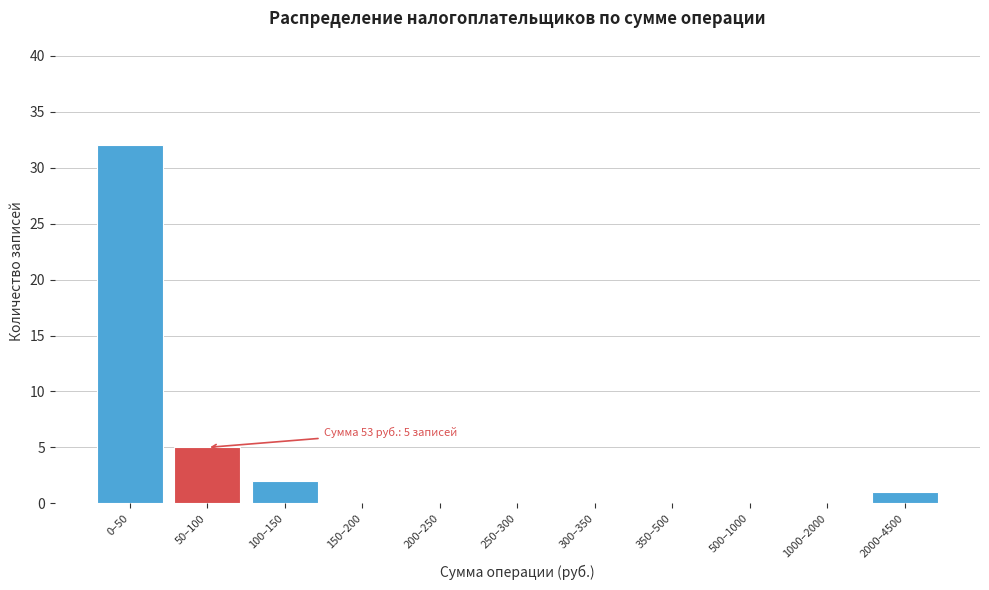

Reading left to right, list all the values displayed in this chart.

0–50=32	50–100=5	100–150=2	150–200=0	200–250=0	250–300=0	300–350=0	350–500=0	500–1000=0	1000–2000=0	2000–4500=1